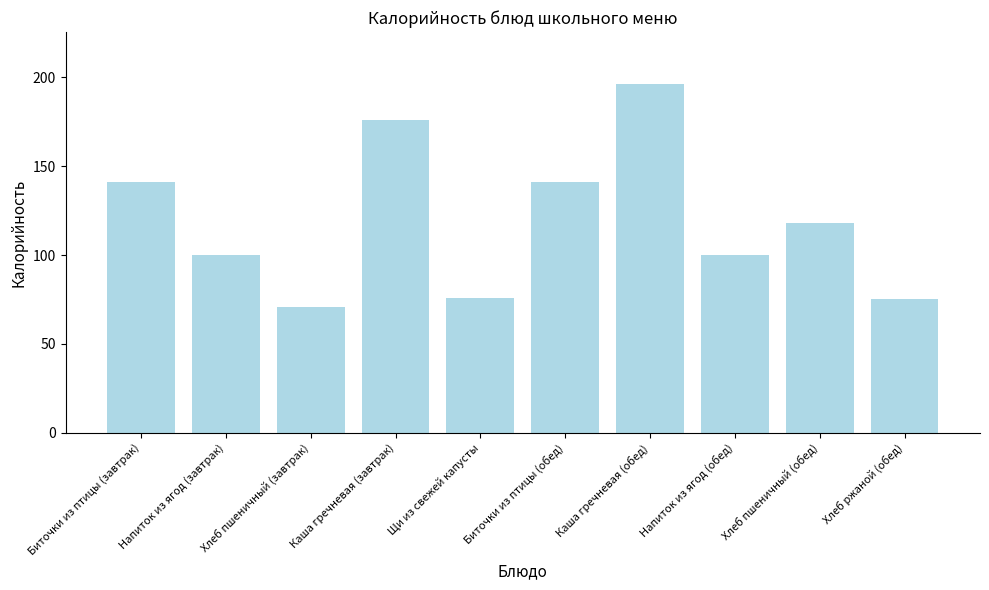

Reading left to right, extract all data points from this chart.

Биточки из птицы (завтрак)=141	Напиток из ягод (завтрак)=100	Хлеб пшеничный (завтрак)=71	Каша гречневая (завтрак)=176	Щи из свежей капусты=76	Биточки из птицы (обед)=141	Каша гречневая (обед)=196	Напиток из ягод (обед)=100	Хлеб пшеничный (обед)=118	Хлеб ржаной (обед)=75